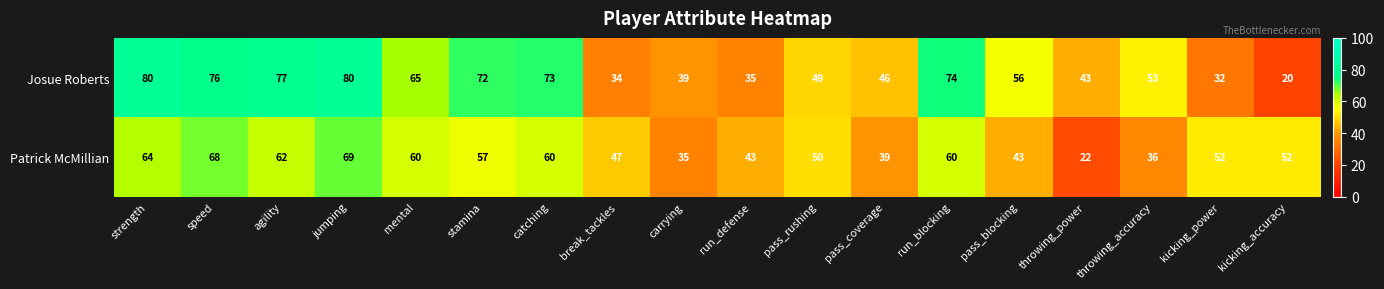

Is it true that Josue Roberts equals 12 at kicking_accuracy?

False